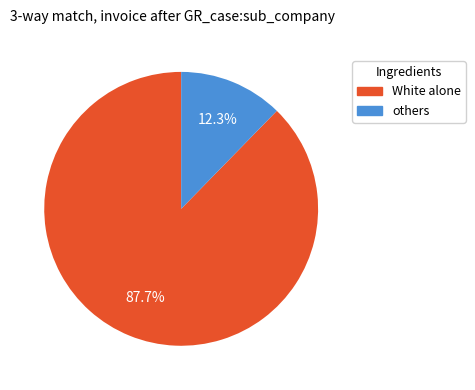

Does any single category account for the majority?

Yes